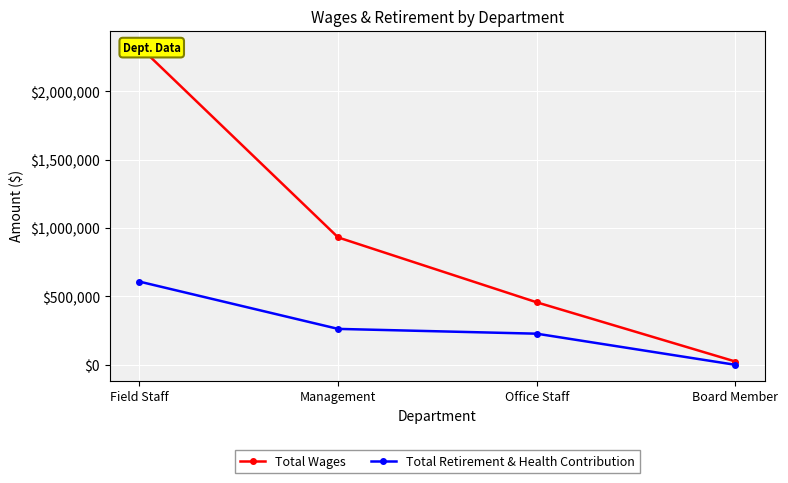

How many series are shown in this chart?

2